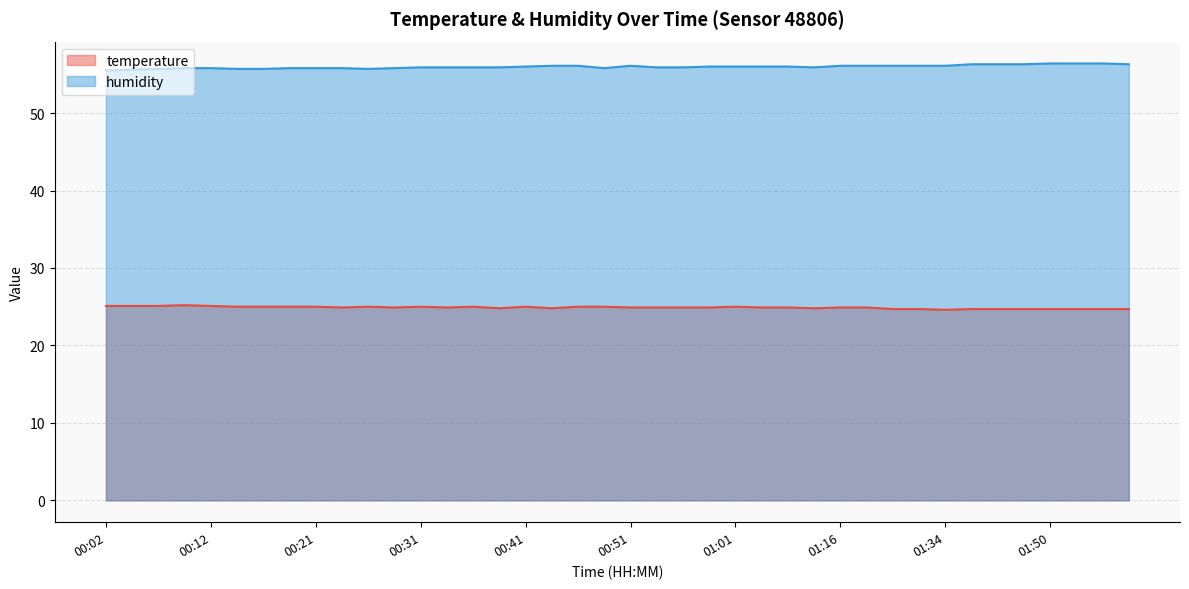

Reading right to left, extract all data points from this chart.

temperature: 24.7	24.7	24.7	24.7	24.7	24.7	24.7	24.6	24.7	24.7	24.9	24.9	24.8	24.9	24.9	25.0	24.9	24.9	24.9	24.9	25.0	25.0	24.8	25.0	24.8	25.0	24.9	25.0	24.9	25.0	24.9	25.0	25.0	25.0	25.0	25.1	25.2	25.1	25.1	25.1
humidity: 56.3	56.4	56.4	56.4	56.3	56.3	56.3	56.1	56.1	56.1	56.1	56.1	55.9	56.0	56.0	56.0	56.0	55.9	55.9	56.1	55.8	56.1	56.1	56.0	55.9	55.9	55.9	55.9	55.8	55.7	55.8	55.8	55.8	55.7	55.7	55.8	55.8	55.7	55.6	55.5